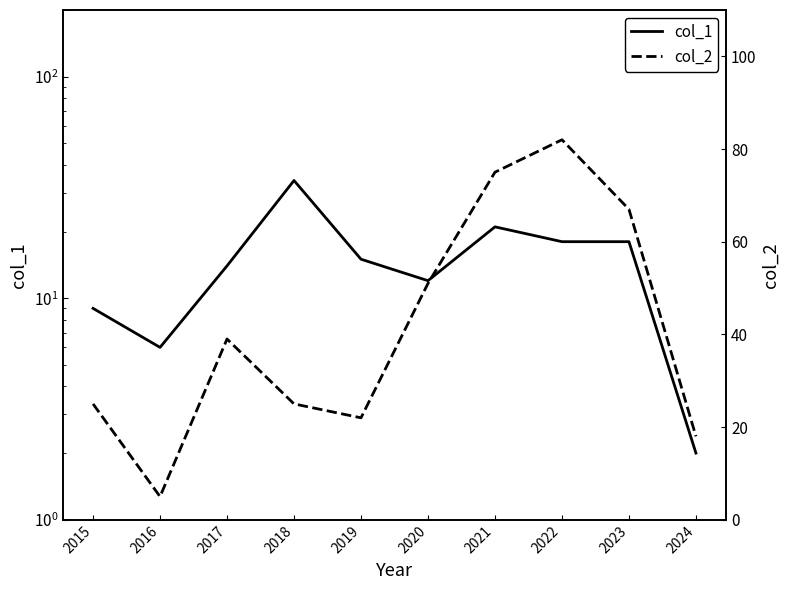

At how many categories does at least one series exceed 26?

6